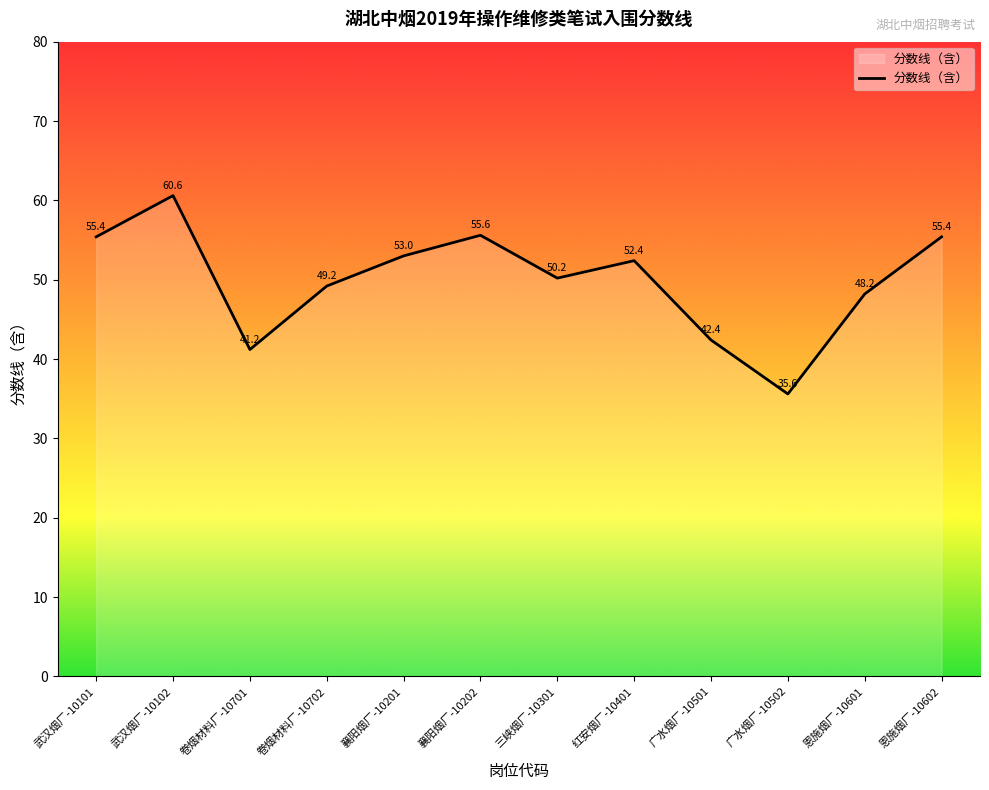

Where is the first local minimum?

卷烟材料厂-10701